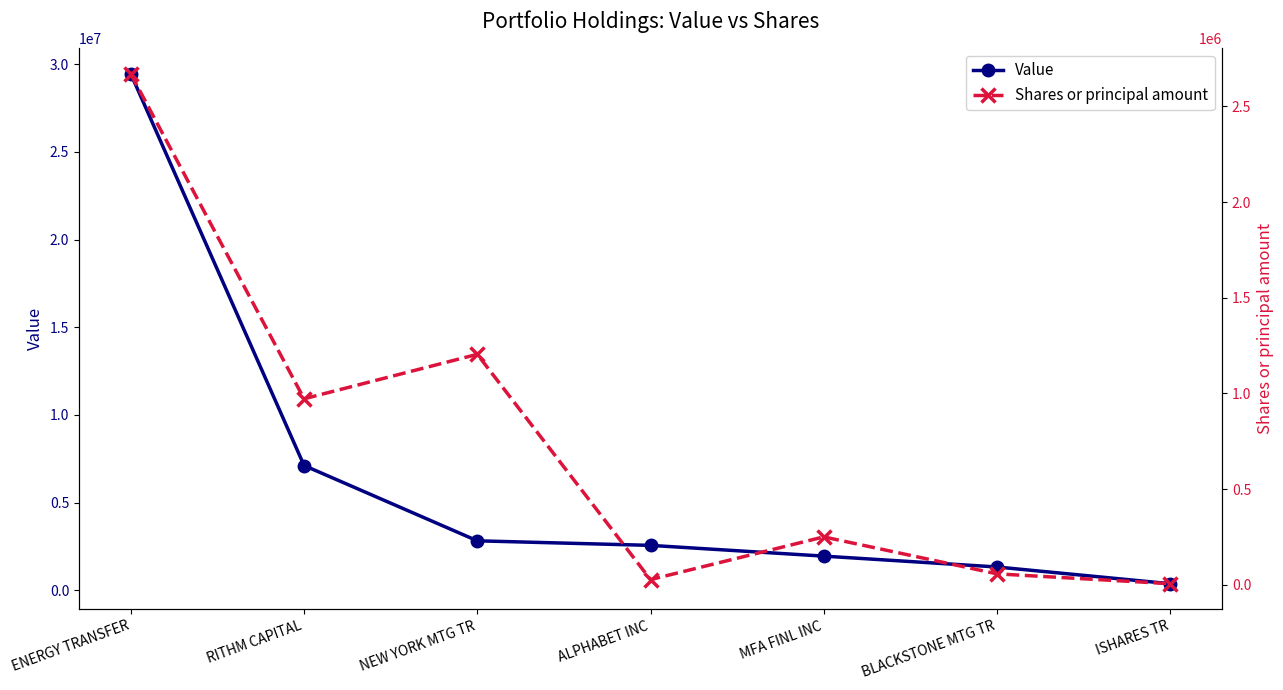

At which label does Value first exceed 2558000?

ENERGY TRANSFER